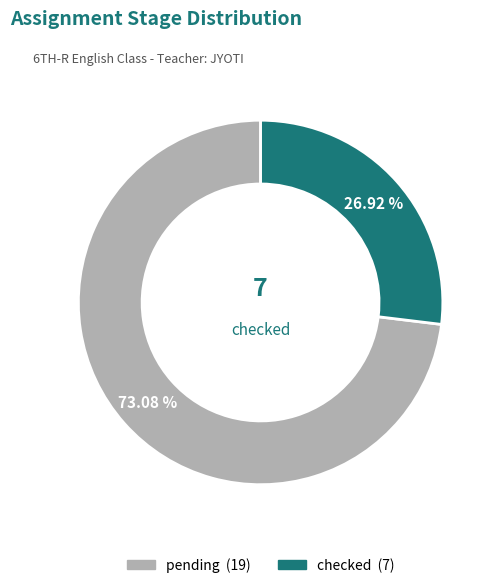

How many segments does this pie chart have?

2